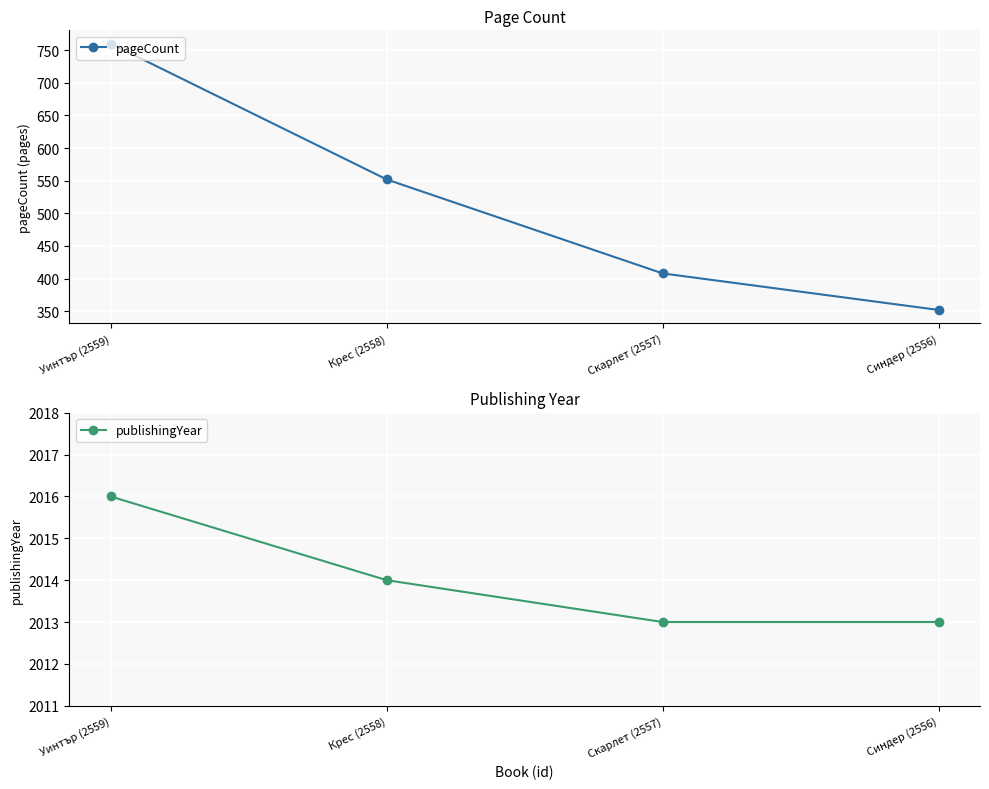

What is the label of the 1st point from the right?

Синдер (2556)